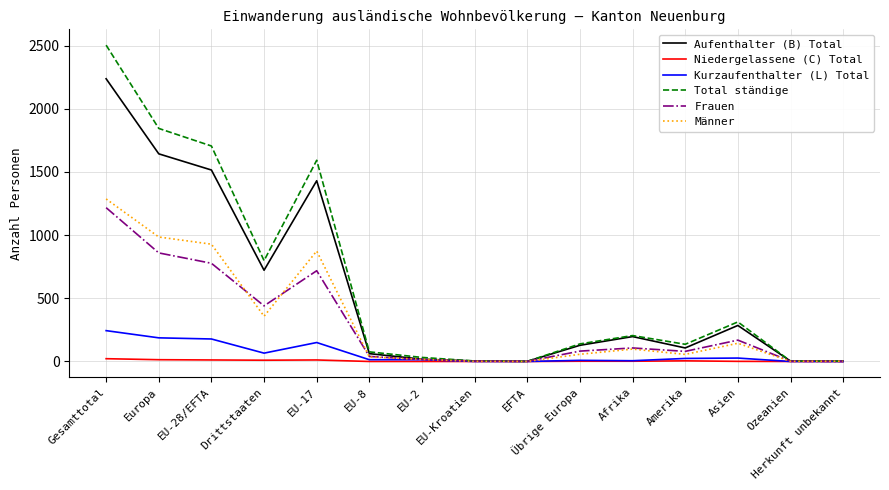

What is the difference between the highest and lowest values at Asien?

312